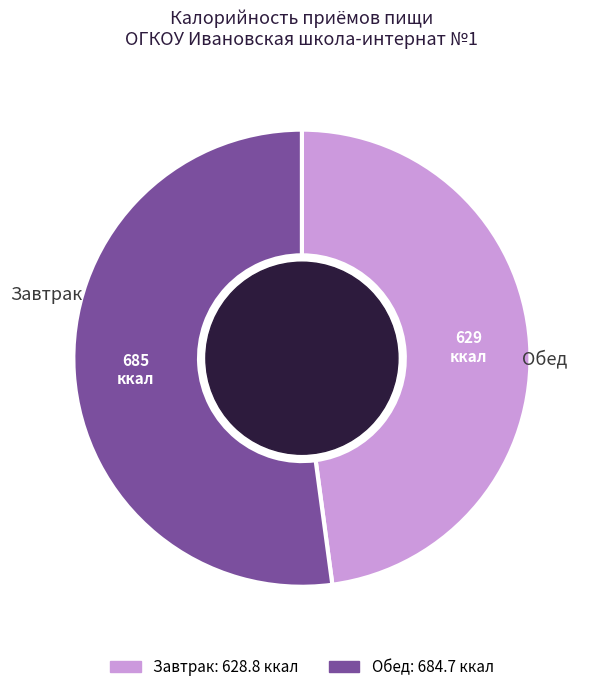

Which category has the biggest portion of the pie?

Обед